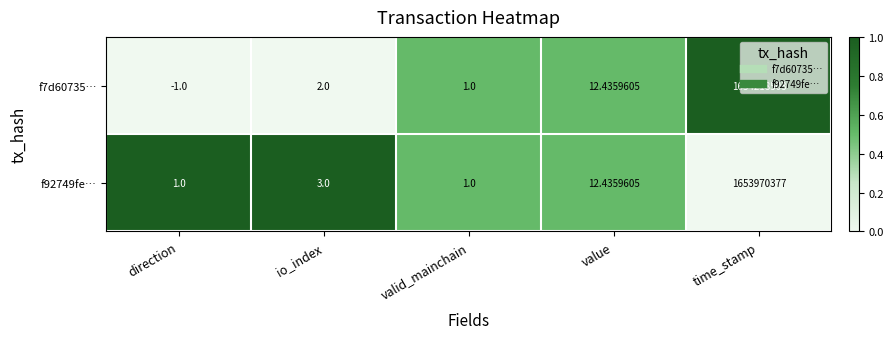

Rank the categories by f7d60735… value from lowest to highest.

direction, valid_mainchain, io_index, value, time_stamp